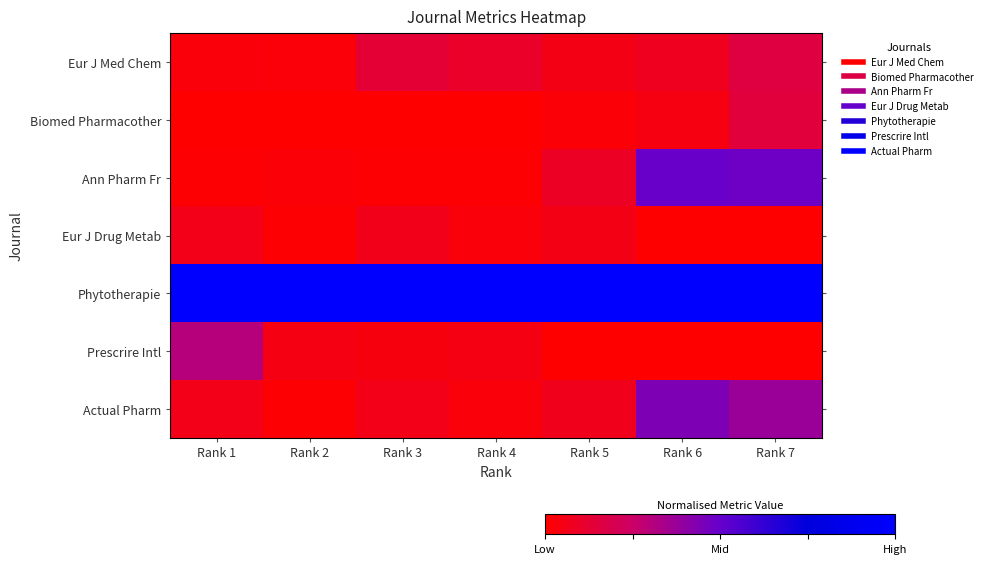

Which has a higher value, Rank 4 or Rank 5?

Rank 4